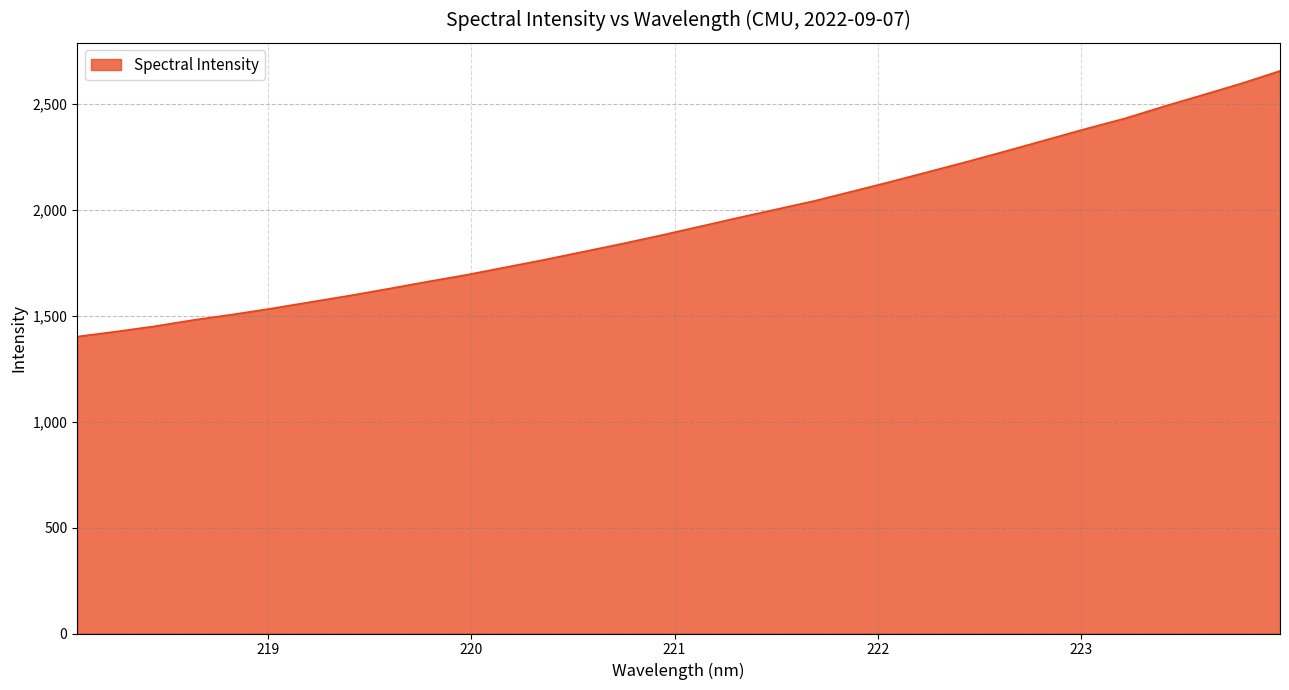

What is the difference between the maximum and minimum values?

1254.1